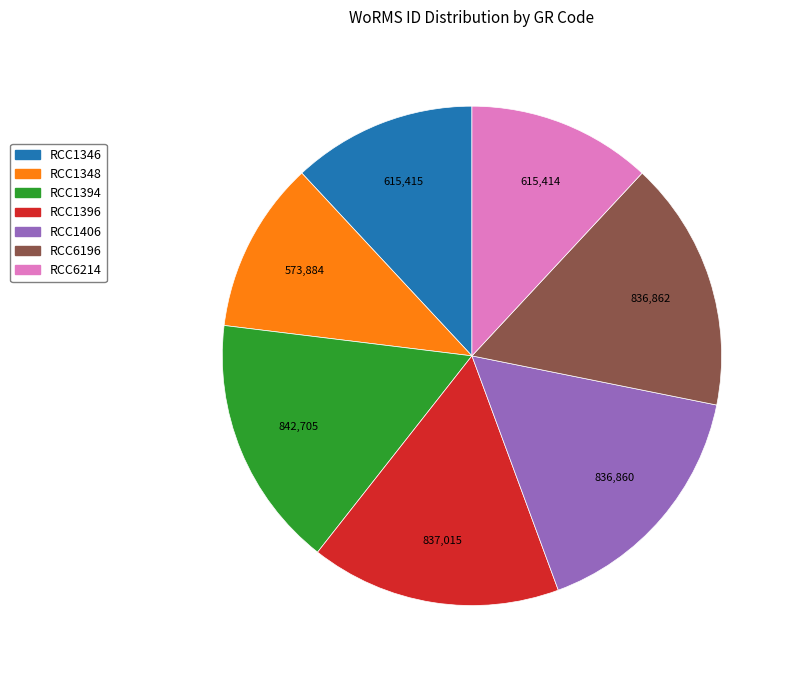

Is there any slice that represents more than half of the pie?

No